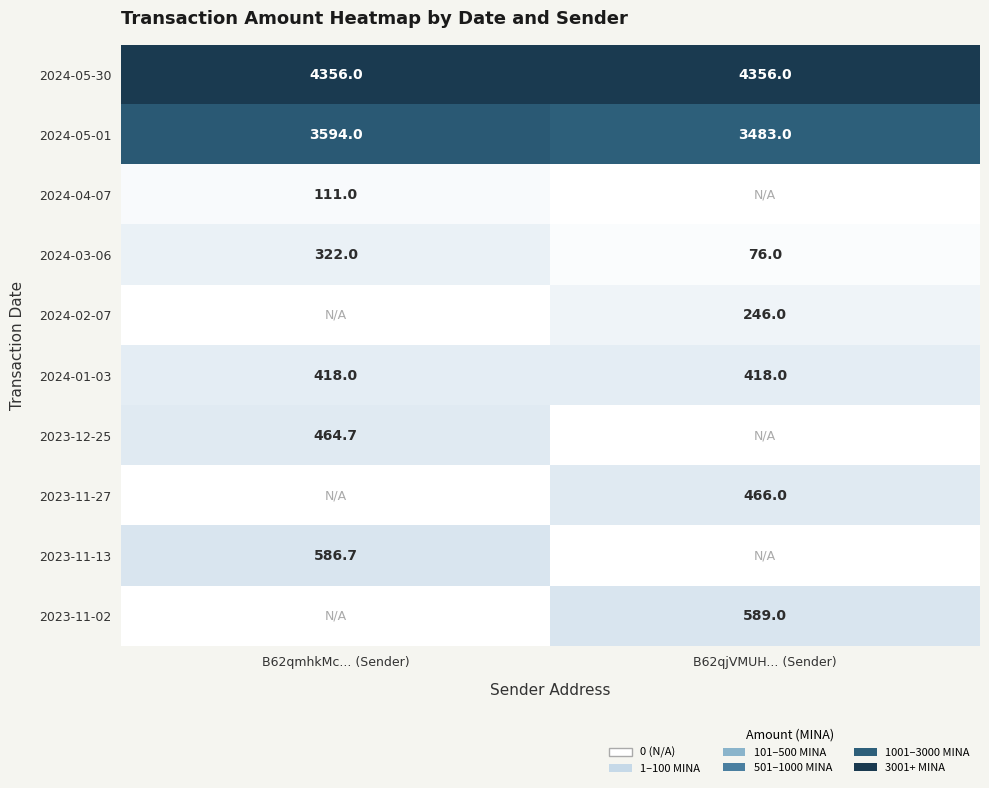

Rank the categories by 2024-03-06 value from lowest to highest.

B62qjVMUH... (Sender), B62qmhkMc... (Sender)